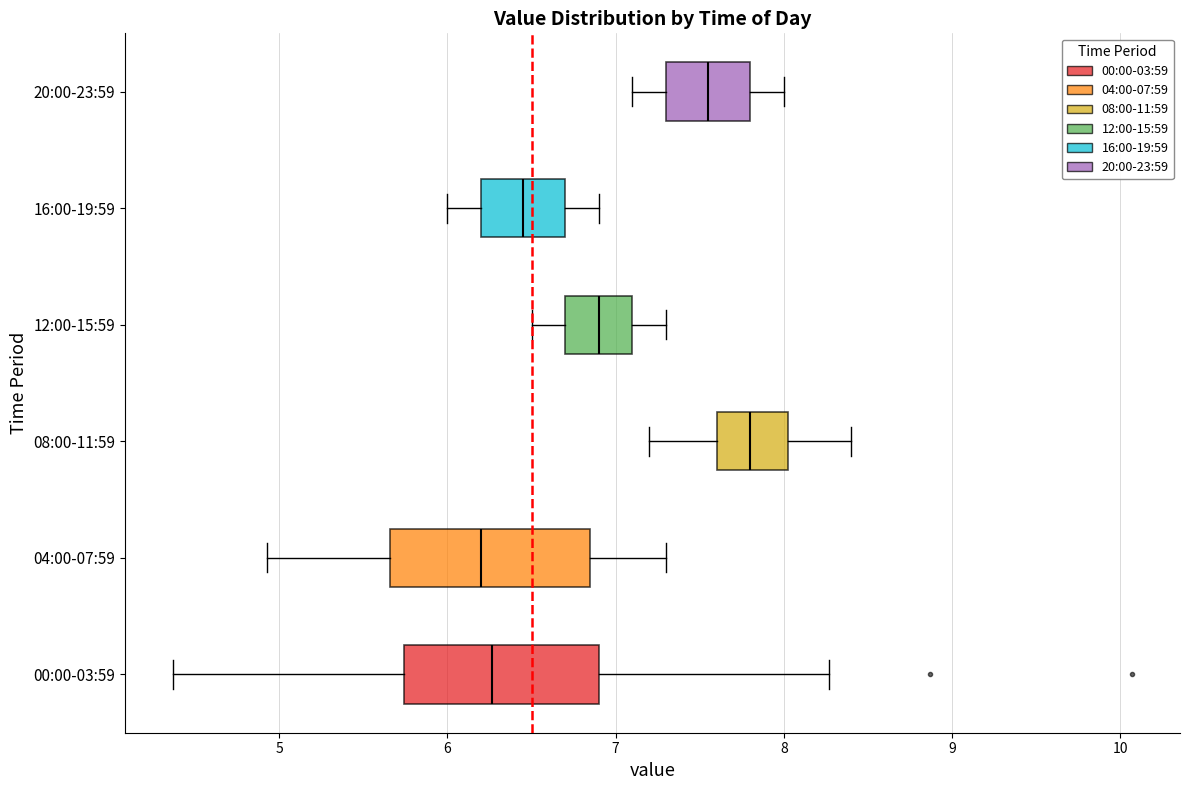

Which box's median line is the furthest to the right?

08:00-11:59